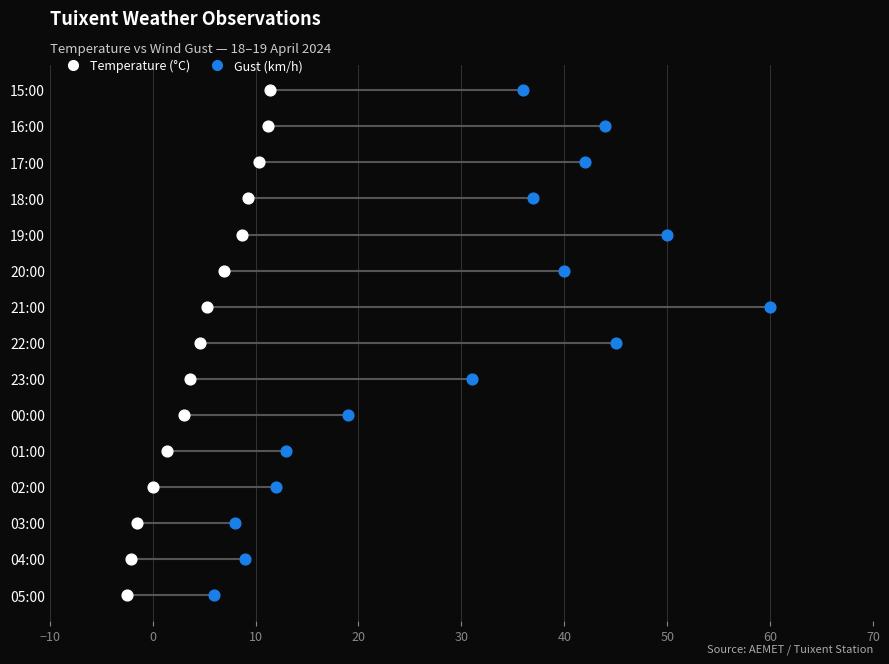

Is the value of Gust (km/h) at 30 greater than the value of Temperature (°C) at 70?

No